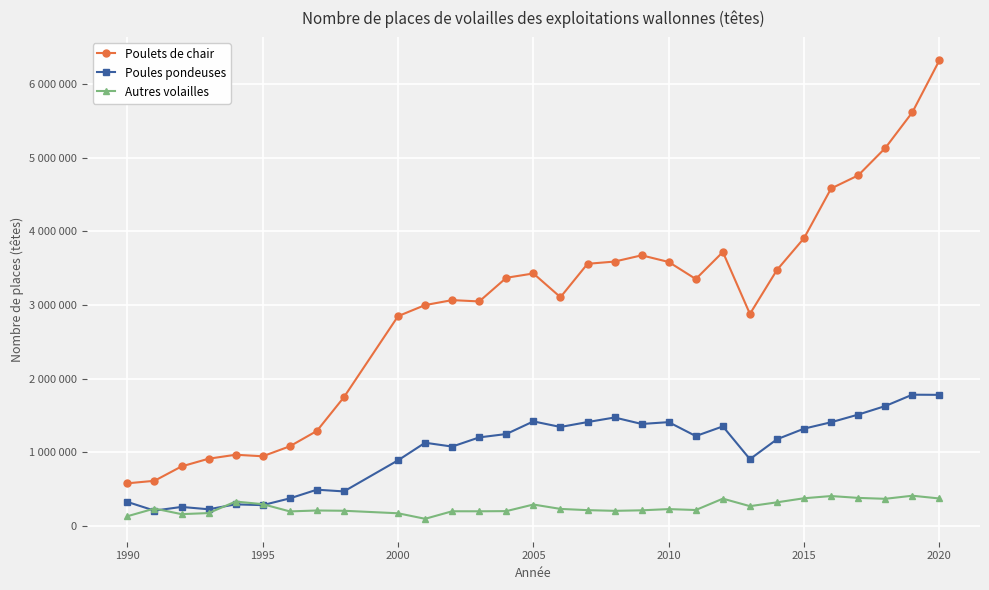

True or false: Poules pondeuses and Poulets de chair cross at least once.

False